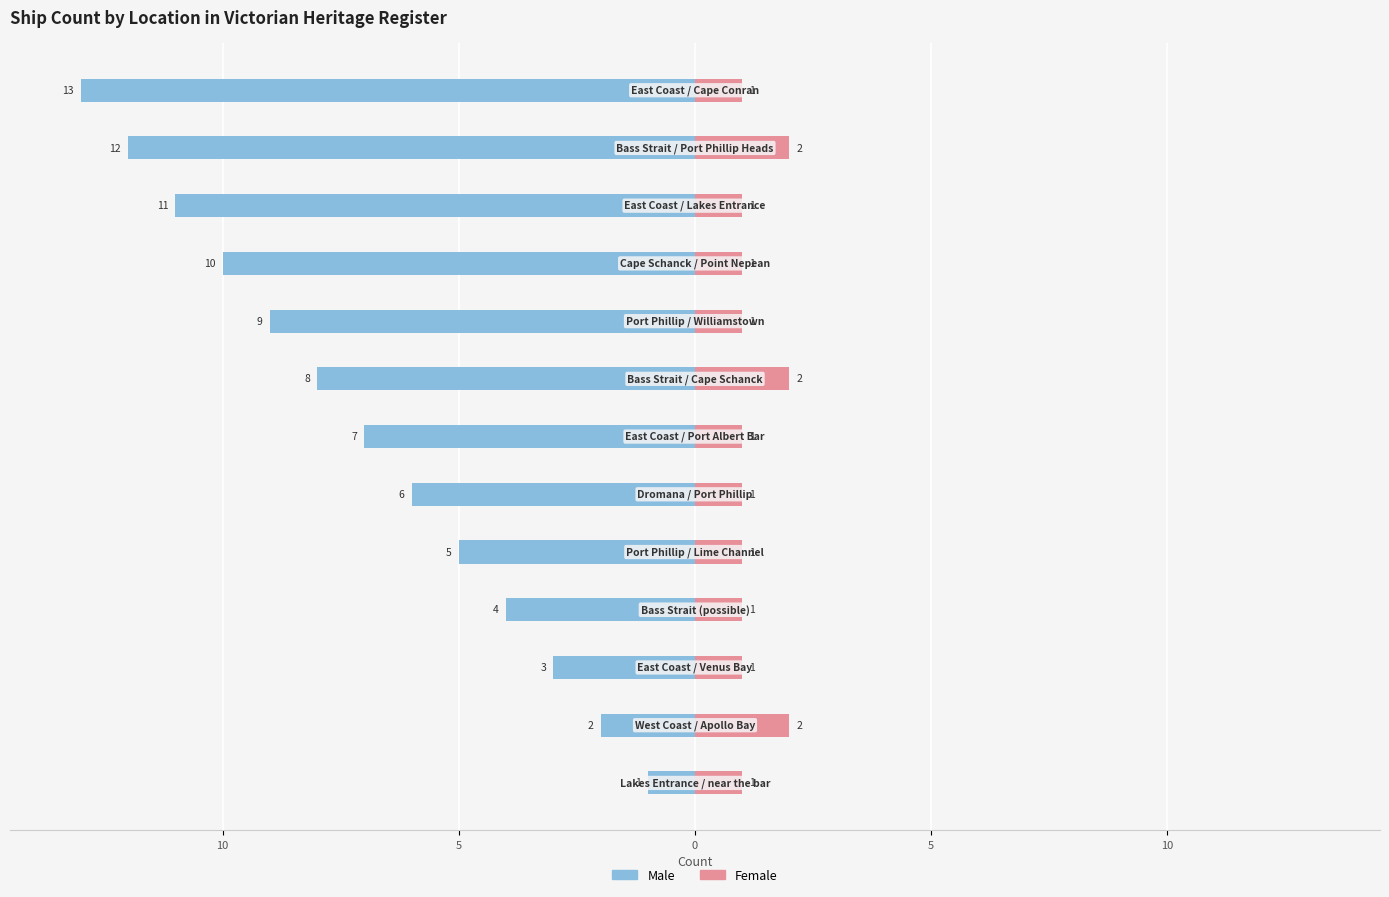

What are all the series names shown in the legend?

Male, Female